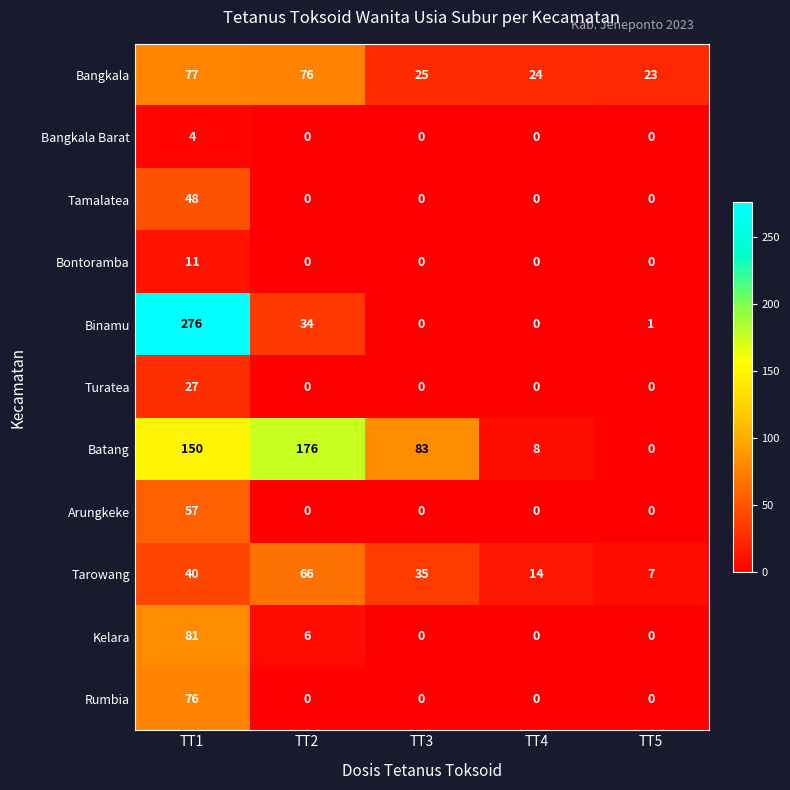

What is the difference between the second highest and second lowest values in the Binamu series?

34